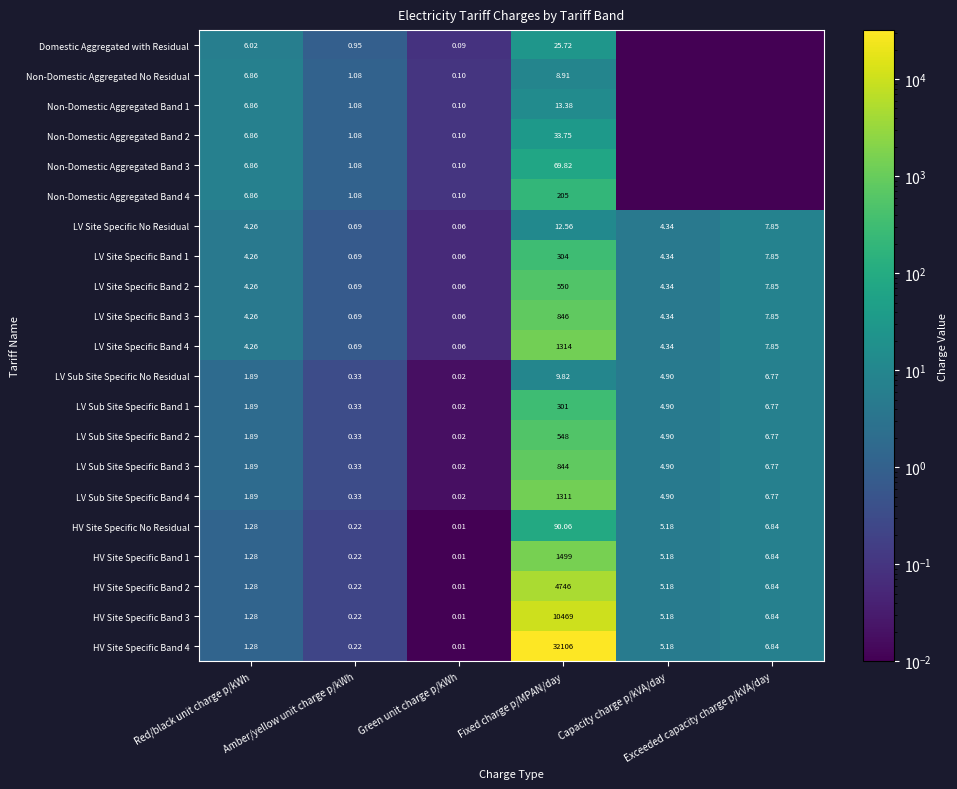

How many data points in LV Sub Site Specific No Residual are less than 4?

3